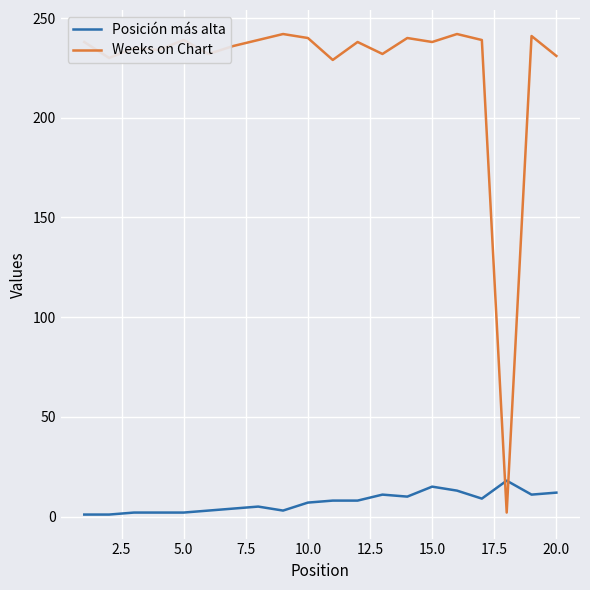

Which series has the widest spread of values?

Weeks on Chart